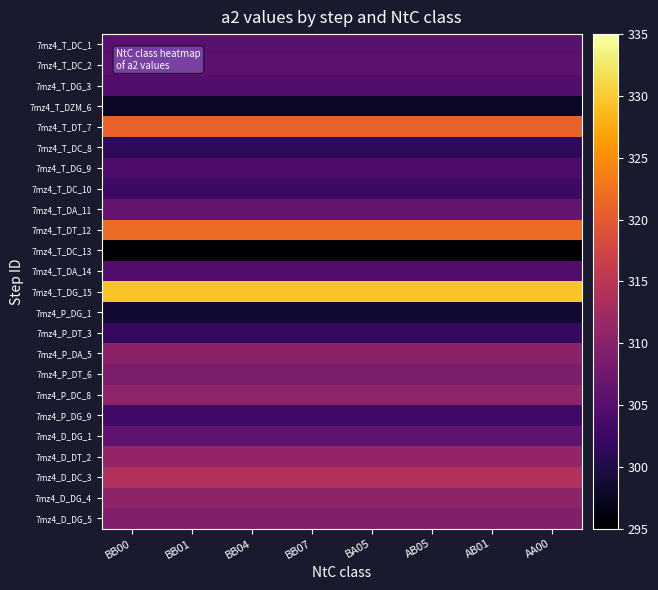

Count the number of data series in this chart.

24